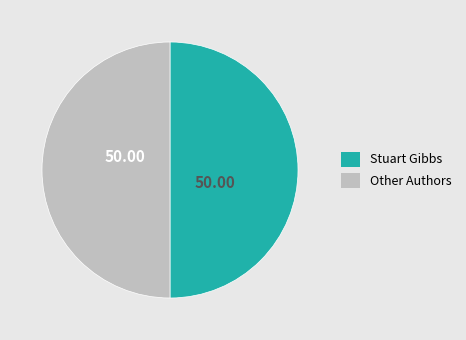

Approximately how many times larger is the value at Stuart Gibbs compared to Other Authors?

1.0